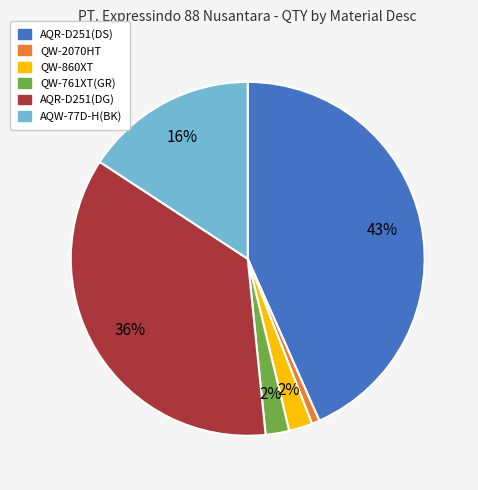

How many slices are in this pie chart?

6